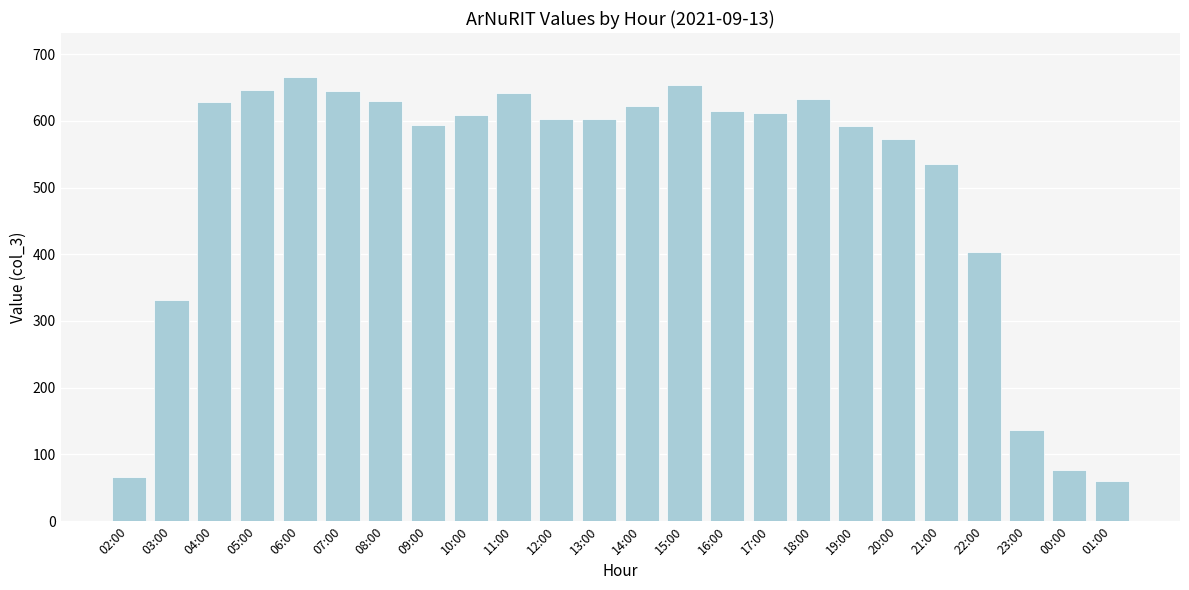

What is the average value?

507